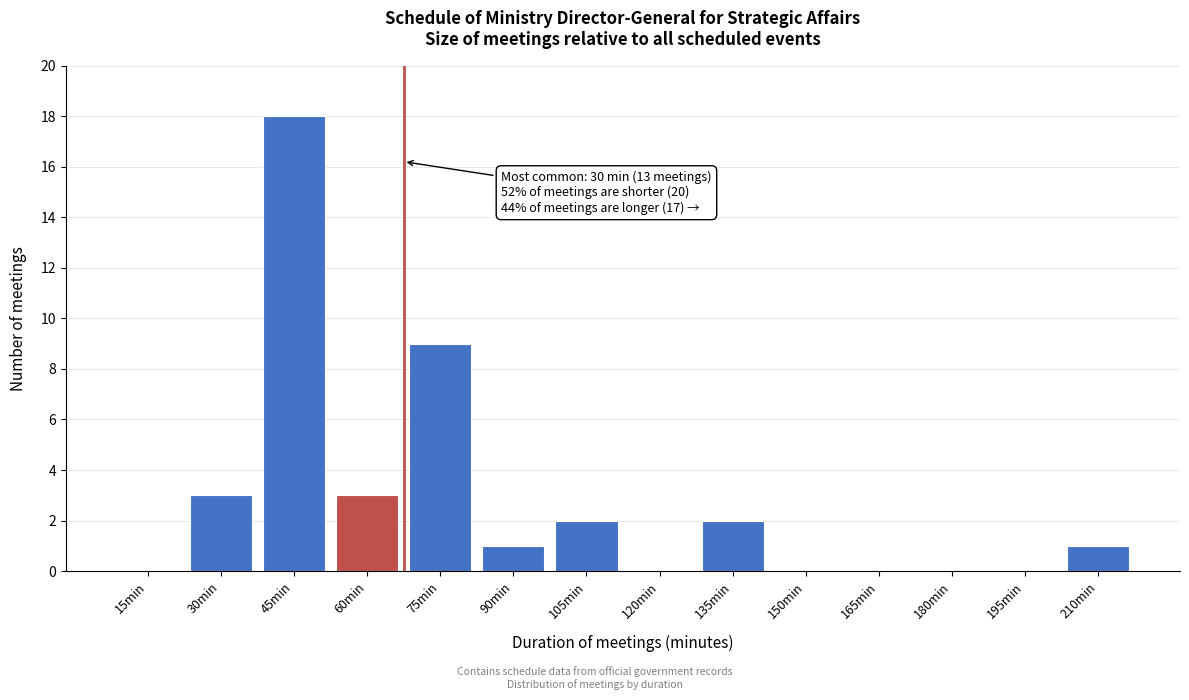

Reading left to right, extract all data points from this chart.

15min=0	30min=3	45min=18	60min=3	75min=9	90min=1	105min=2	120min=0	135min=2	150min=0	165min=0	180min=0	195min=0	210min=1